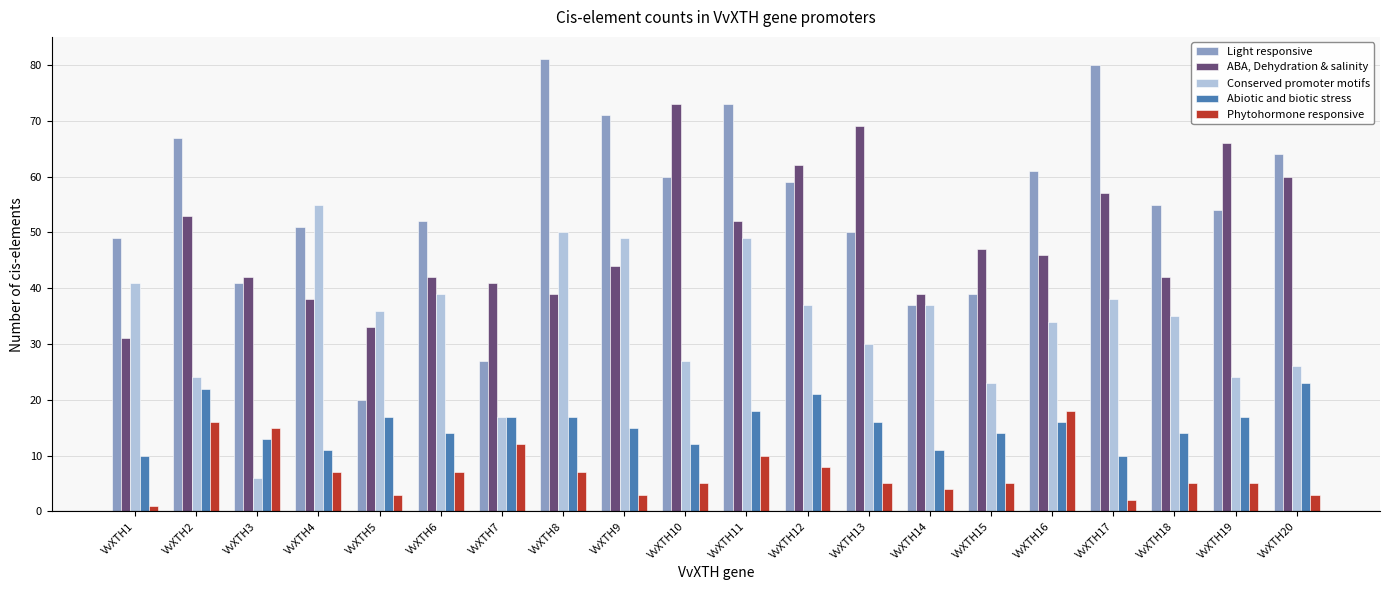

The Abiotic and biotic stress series shows 21 at VvXTH12. True or false?

True